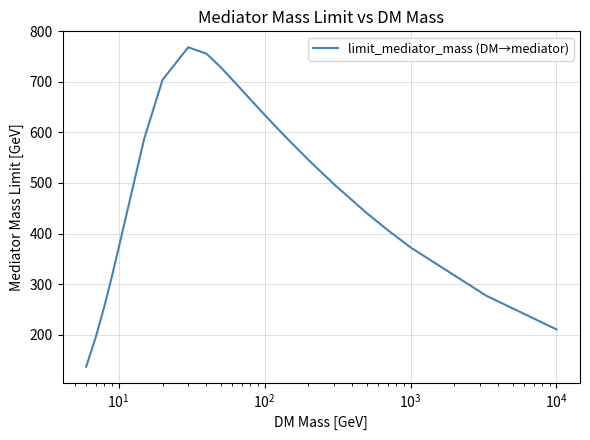

What is the greatest value displayed?

768.4